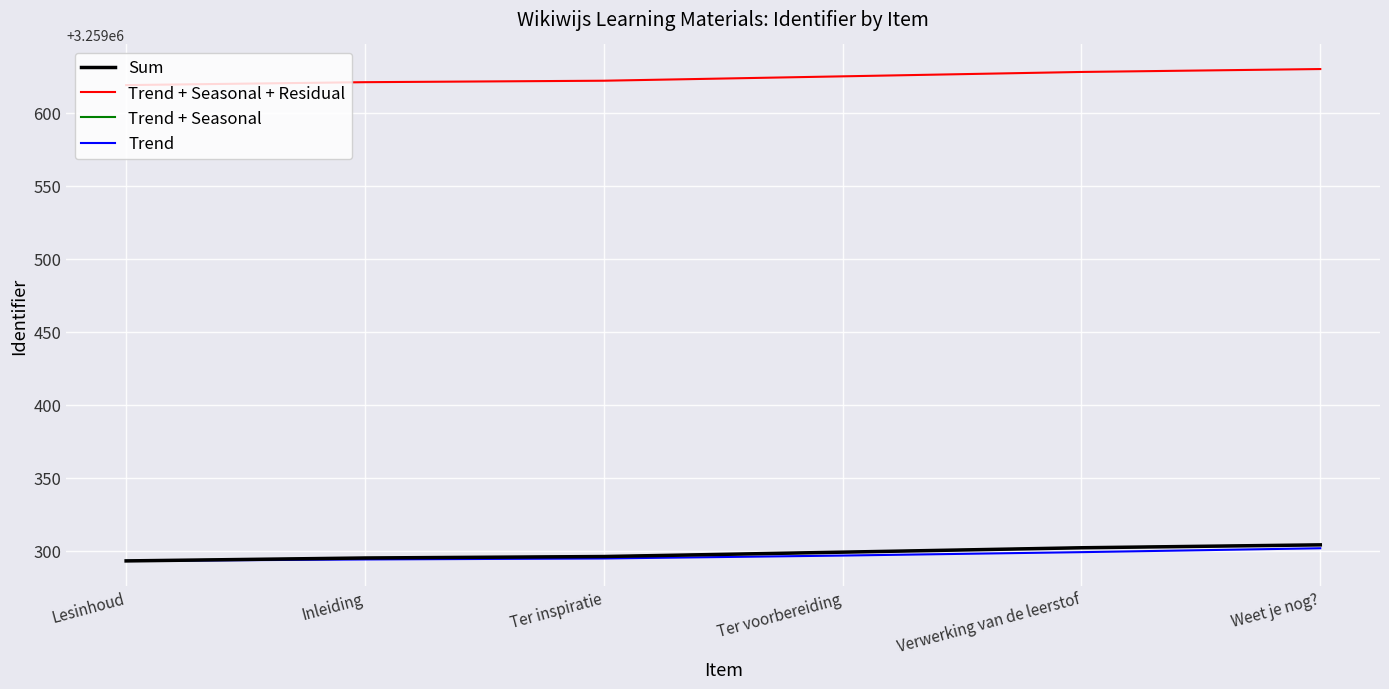

Is this an area chart (filled region under the line)?

No